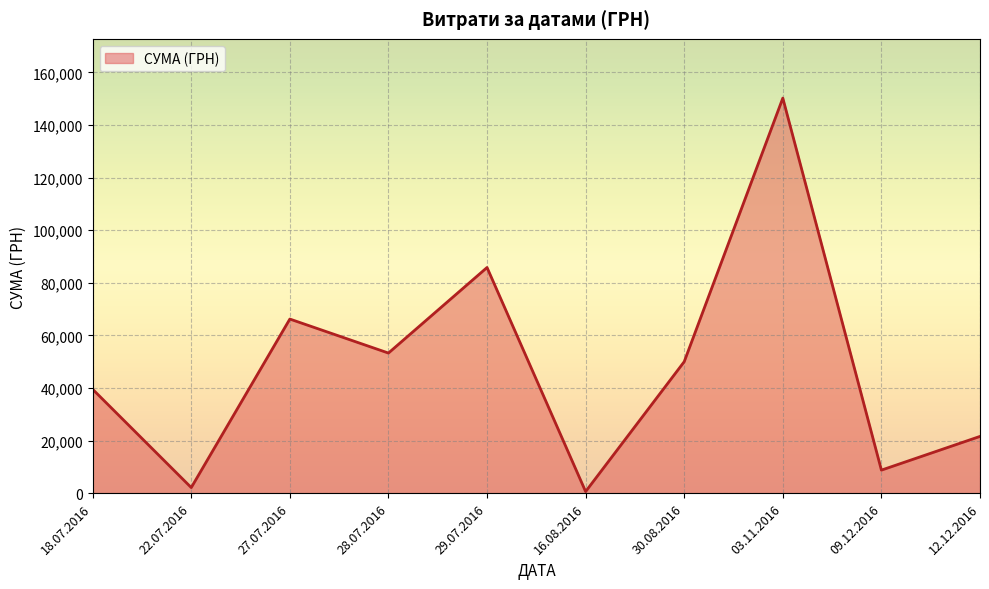

List the labels in order of value, largest first.

03.11.2016, 29.07.2016, 27.07.2016, 28.07.2016, 30.08.2016, 18.07.2016, 12.12.2016, 09.12.2016, 22.07.2016, 16.08.2016